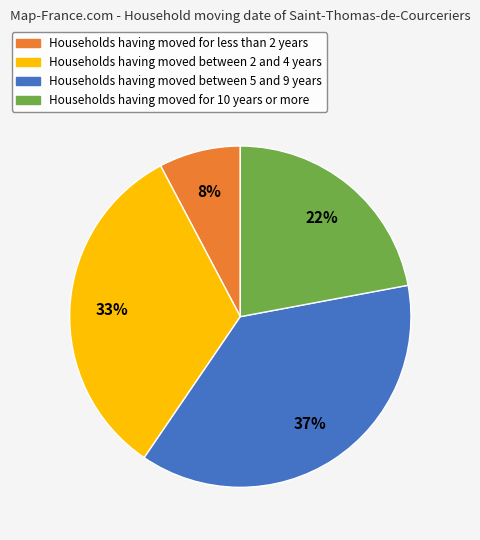

To the nearest percent, what is the average slice percentage?

25%